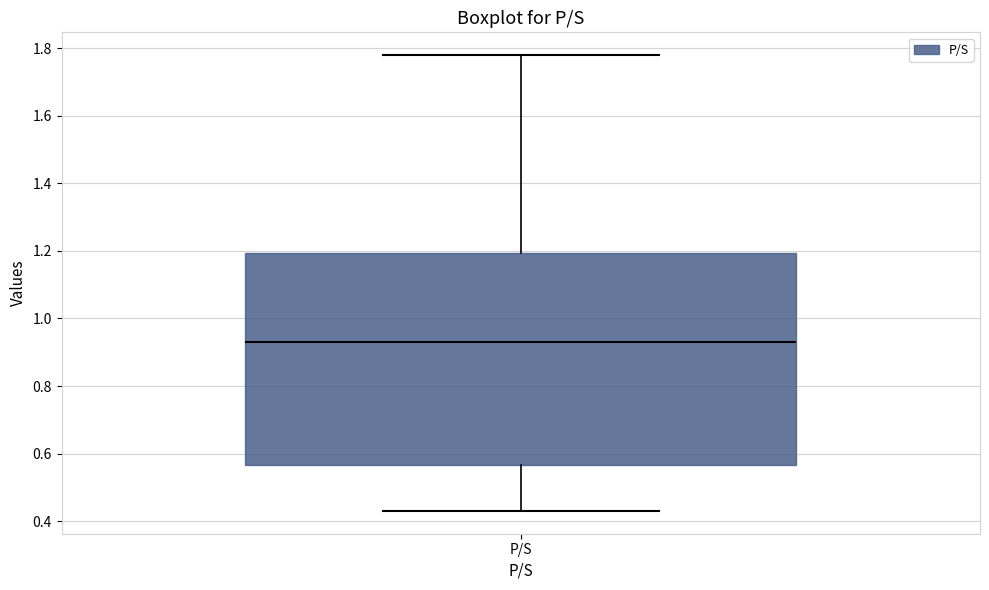

Where is the lower edge of the box for P/S on the y-axis? The values are not printed on the chart, so give them approximately, as read against the axis.

0.56